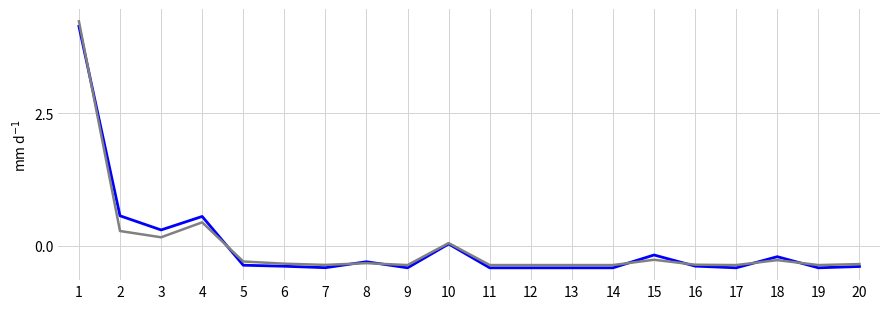

What is the maximum value shown in the chart?

4.2